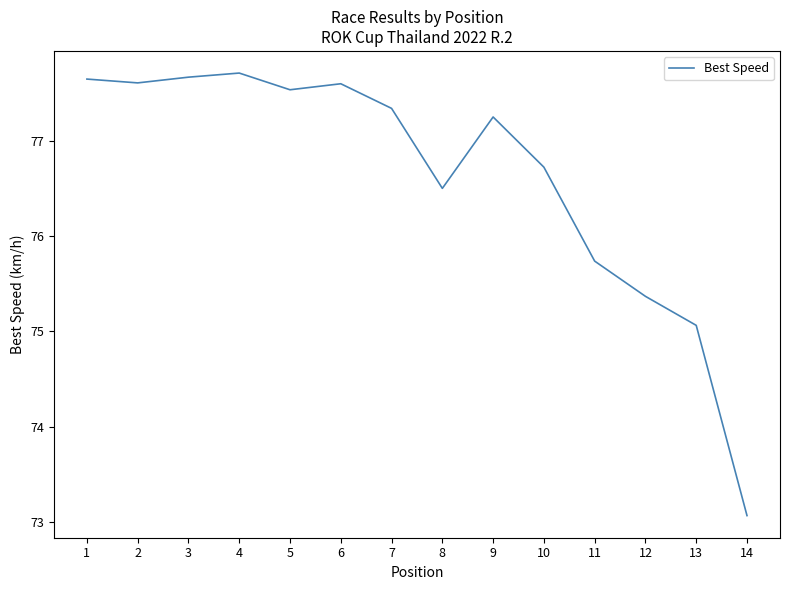

What is the difference between the values at 7 and 13?

2.3